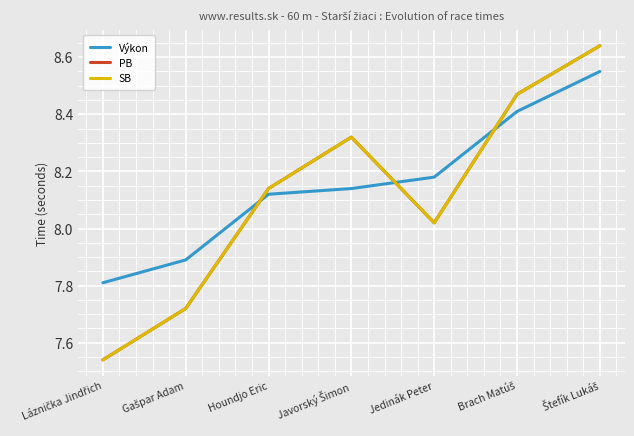

Which series has the largest total across all categories?

Výkon